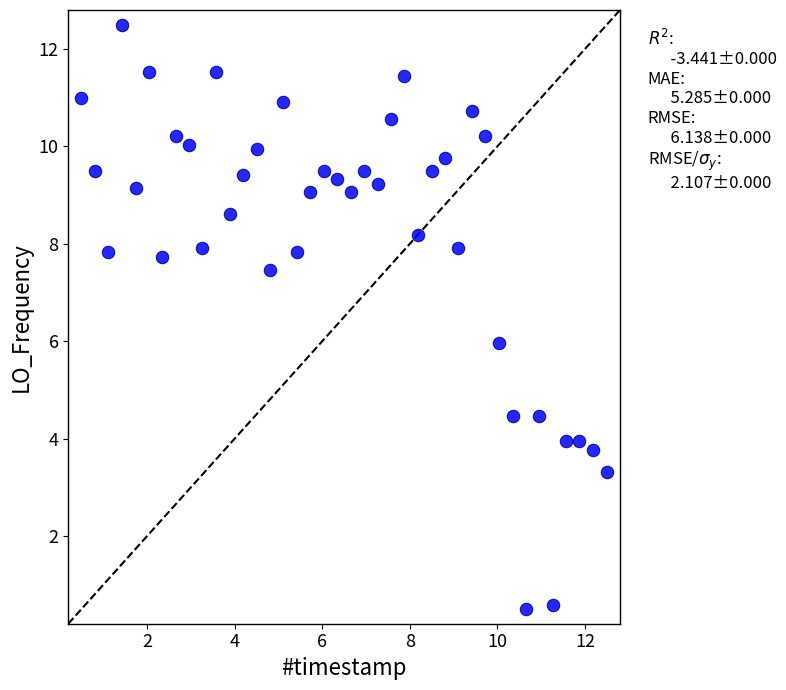

What is the range of X values (max minus min)?

12.0